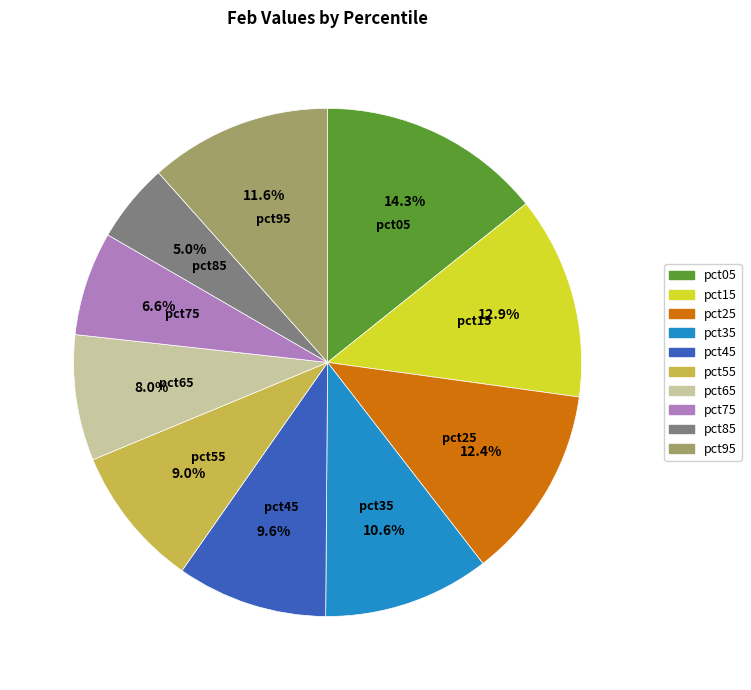

To the nearest percent, what is the combined percentage of pct35 and pct75?

17%